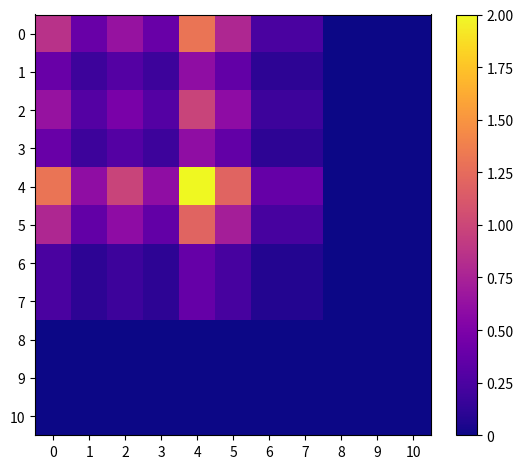

Reading left to right, transcribe all the data shown in this chart.

0: 0=0.9	1=0.4	2=0.6	3=0.4	4=1.3	5=0.8	6=0.2	7=0.2	8=0.0	9=0.0	10=0.0
1: 0=0.4	1=0.2	2=0.3	3=0.2	4=0.6	5=0.4	6=0.1	7=0.1	8=0.0	9=0.0	10=0.0
2: 0=0.6	1=0.3	2=0.5	3=0.3	4=1.0	5=0.6	6=0.2	7=0.2	8=0.0	9=0.0	10=0.0
3: 0=0.4	1=0.2	2=0.3	3=0.2	4=0.6	5=0.4	6=0.1	7=0.1	8=0.0	9=0.0	10=0.0
4: 0=1.3	1=0.6	2=1.0	3=0.6	4=2.0	5=1.2	6=0.4	7=0.4	8=0.0	9=0.0	10=0.0
5: 0=0.8	1=0.4	2=0.6	3=0.4	4=1.2	5=0.7	6=0.2	7=0.2	8=0.0	9=0.0	10=0.0
6: 0=0.2	1=0.1	2=0.2	3=0.1	4=0.4	5=0.2	6=0.1	7=0.1	8=0.0	9=0.0	10=0.0
7: 0=0.2	1=0.1	2=0.2	3=0.1	4=0.4	5=0.2	6=0.1	7=0.1	8=0.0	9=0.0	10=0.0
8: 0=0.0	1=0.0	2=0.0	3=0.0	4=0.0	5=0.0	6=0.0	7=0.0	8=0.0	9=0.0	10=0.0
9: 0=0.0	1=0.0	2=0.0	3=0.0	4=0.0	5=0.0	6=0.0	7=0.0	8=0.0	9=0.0	10=0.0
10: 0=0.0	1=0.0	2=0.0	3=0.0	4=0.0	5=0.0	6=0.0	7=0.0	8=0.0	9=0.0	10=0.0